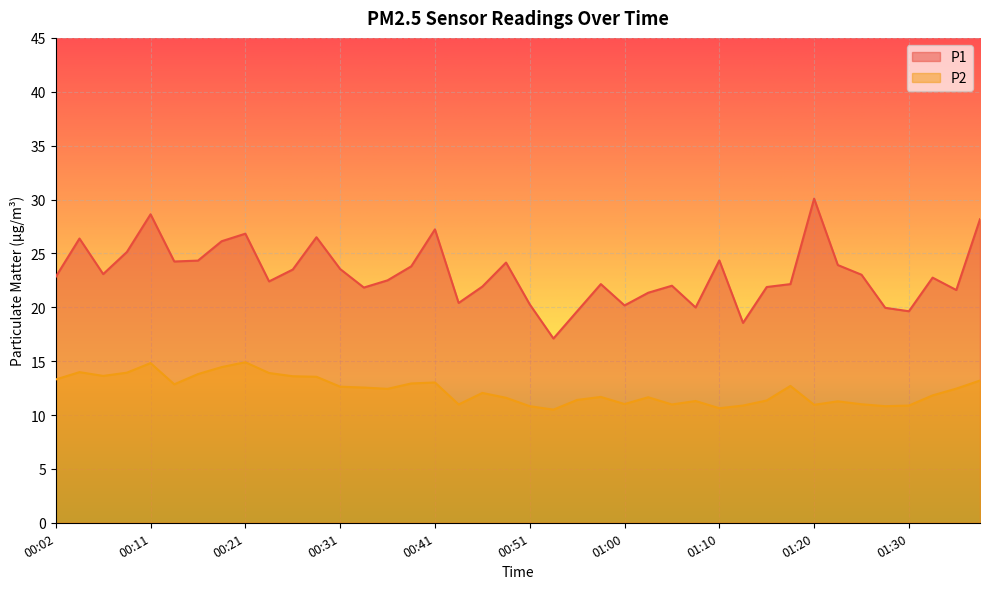

Where does the P1 series first go above 22?

00:02